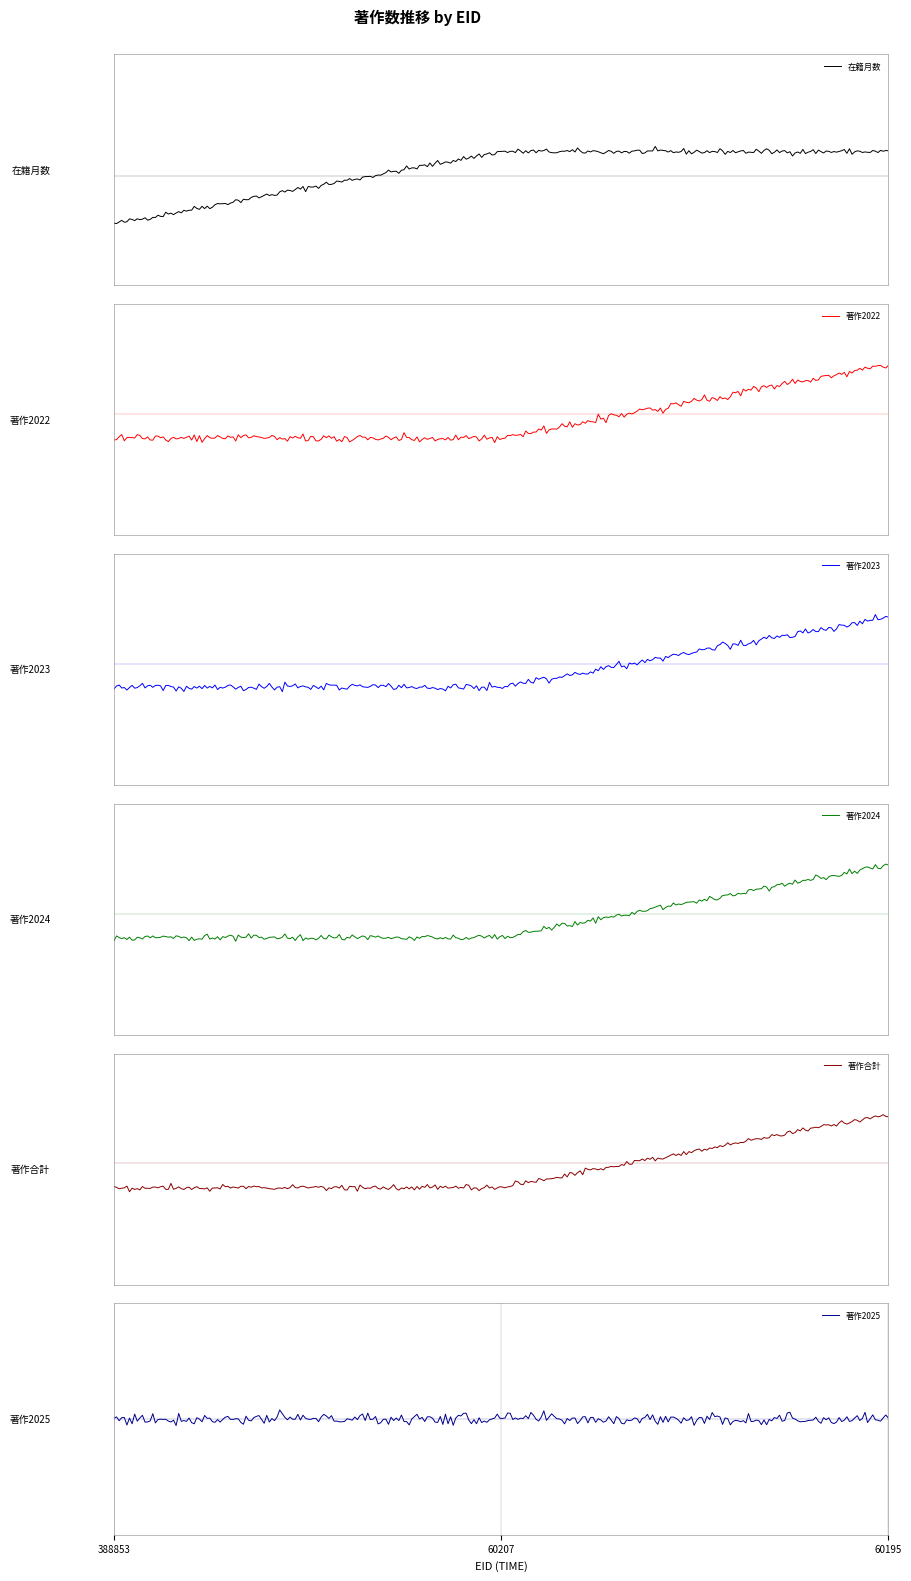

Reading left to right, extract all data points from this chart.

在籍月数: 68	72	72
著作2022: 0	0	1
著作2023: 0	0	1
著作2024: 0	0	2
著作合計: 0	0	4
著作2025: 0	0	0